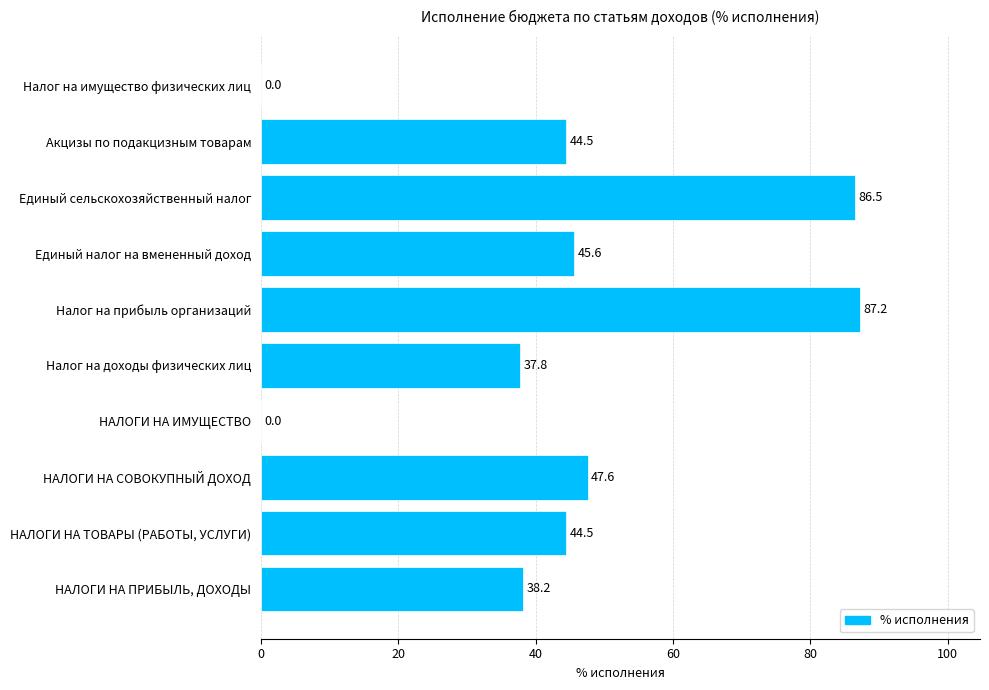

Are the bars horizontal?

Yes